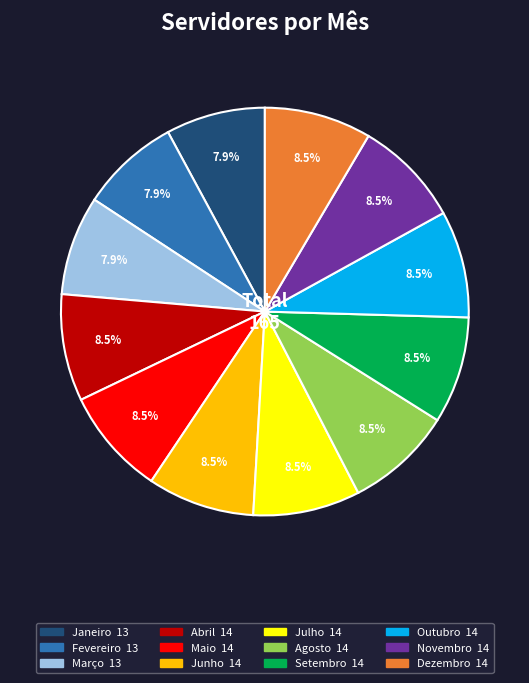

Approximately how many times larger is the value at Outubro compared to Março?

1.1